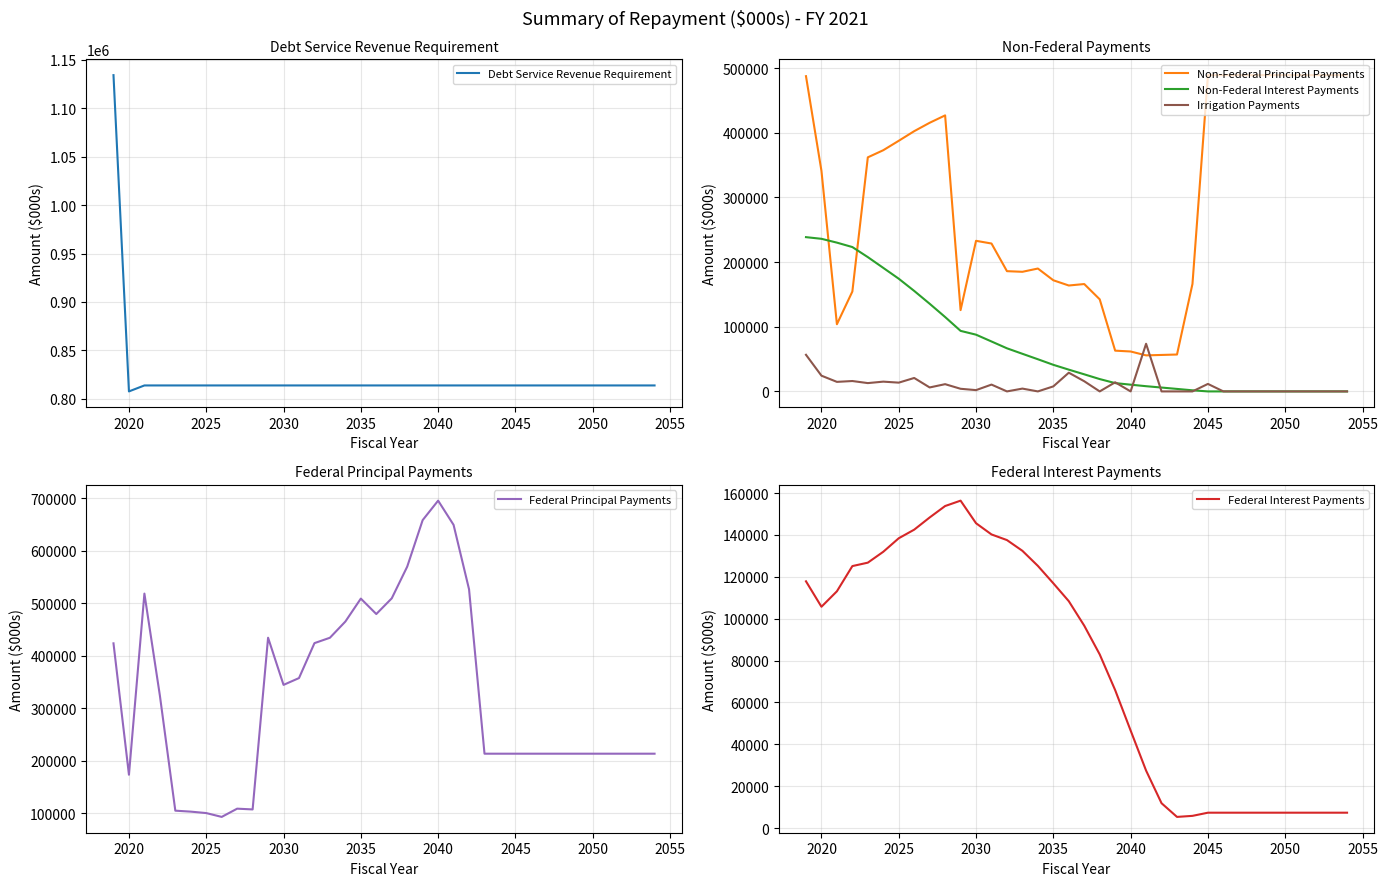

How many intersections are there between Irrigation Payments and Non-Federal Principal Payments?

2